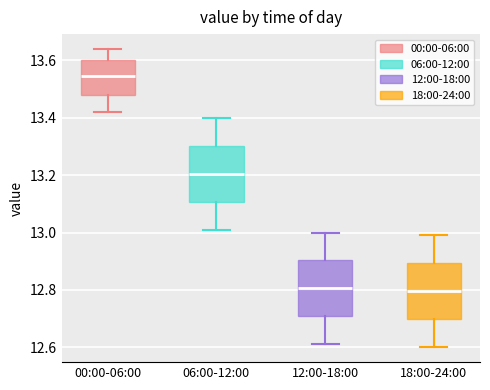

Where is the lower edge of the box for 06:00-12:00 on the y-axis? The values are not printed on the chart, so give them approximately, as read against the axis.

13.10